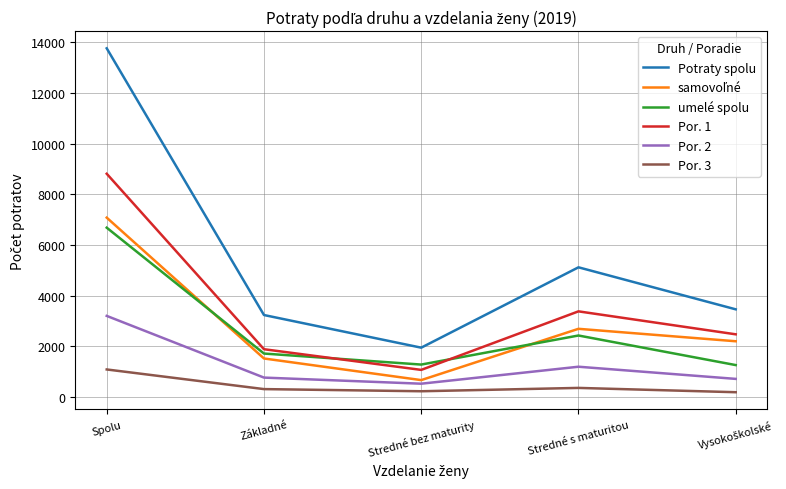

What value does the Potraty spolu series have at Základné?

3235